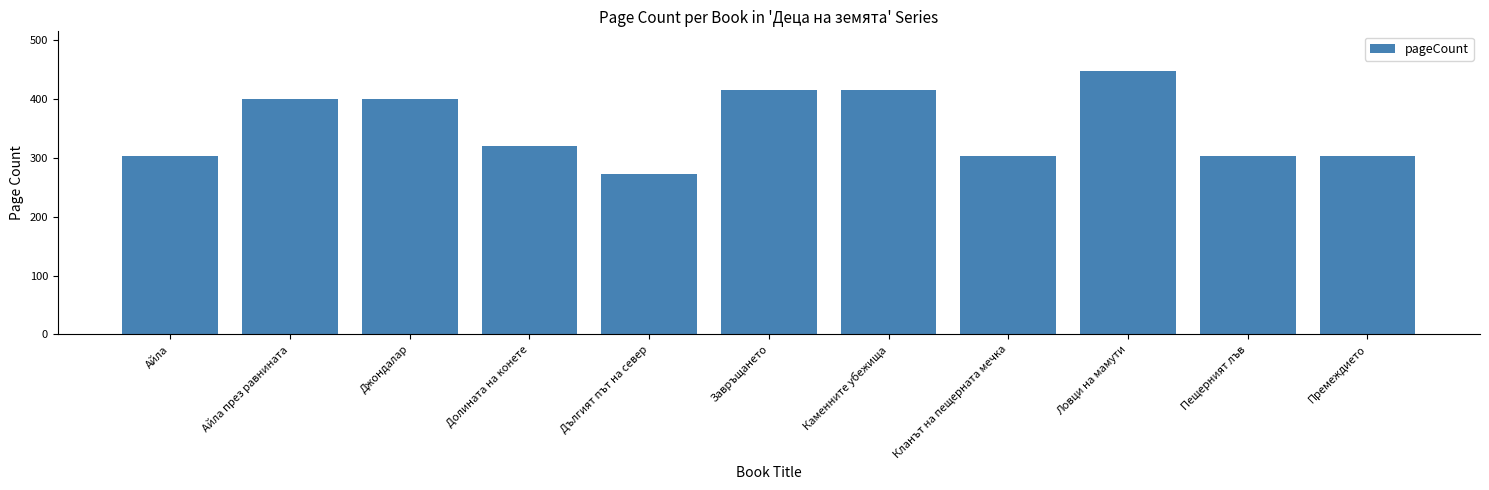

What is the difference between the second highest and minimum values?

144